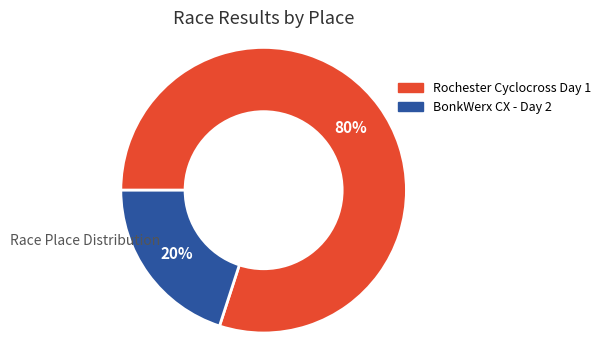

Which category has the biggest portion of the pie?

Rochester Cyclocross Day 1